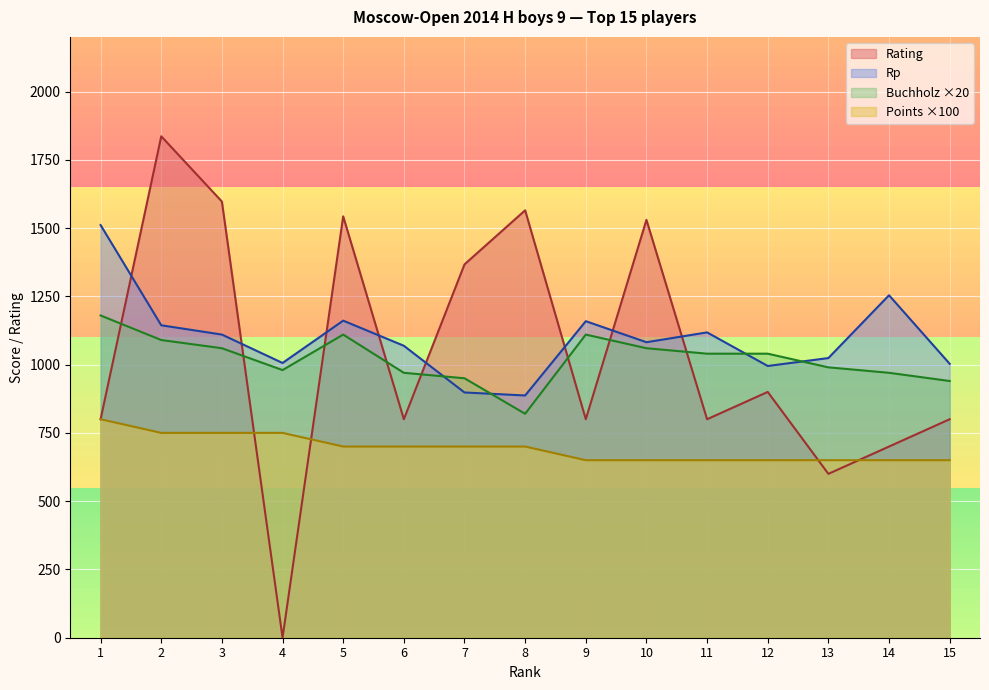

What is the difference between the maximum and second lowest values in the Buchholz series?

240